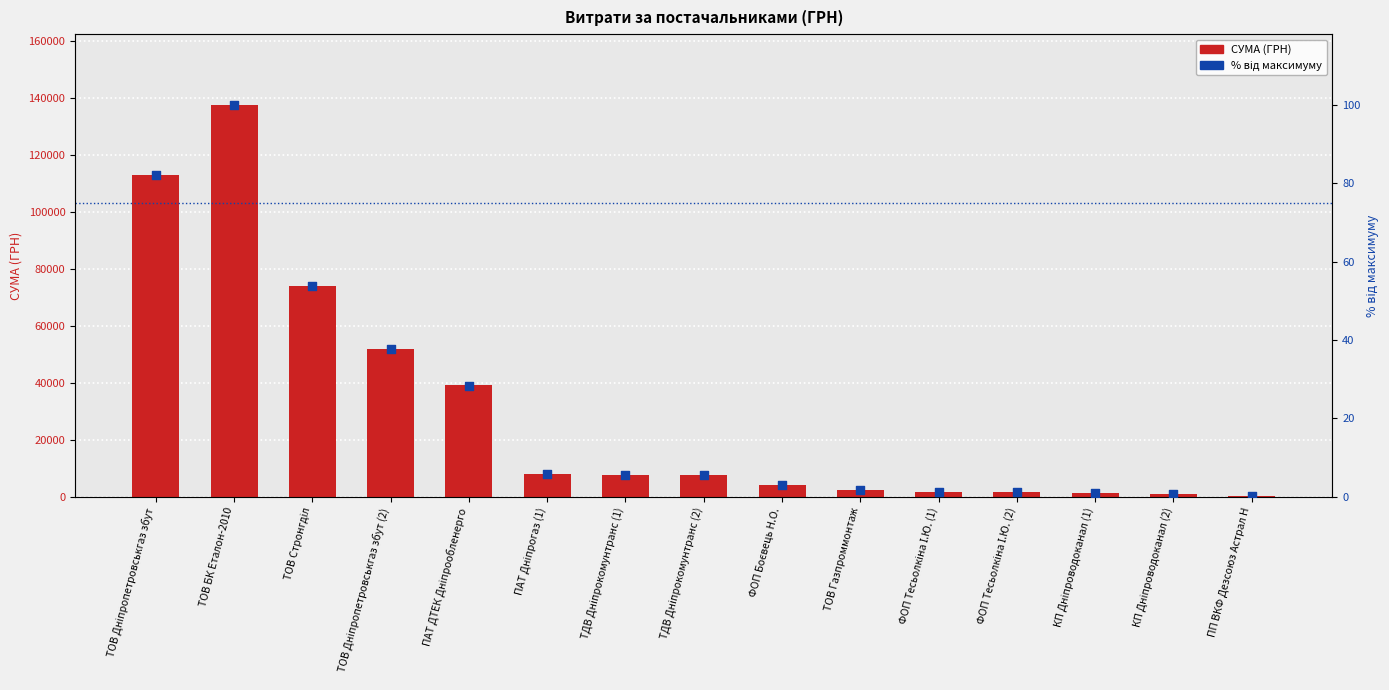

Is the value of СУМА (ГРН) at ТОВ БК Еталон-2010 greater than the value of % від максимуму at ФОП Тесьолкіна І.Ю. (1)?

Yes